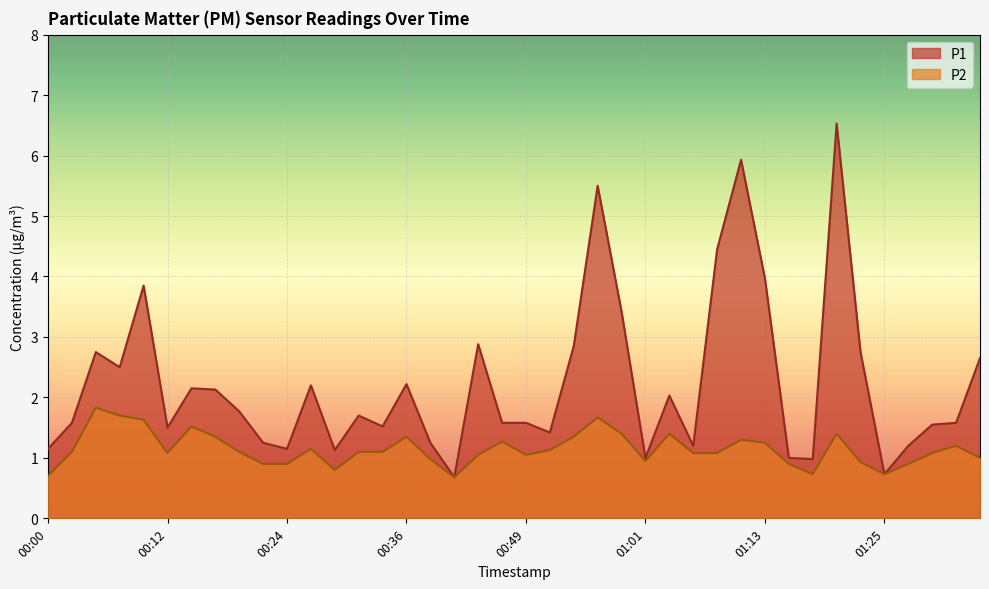

What is the total value across all series at 00:02?

2.7